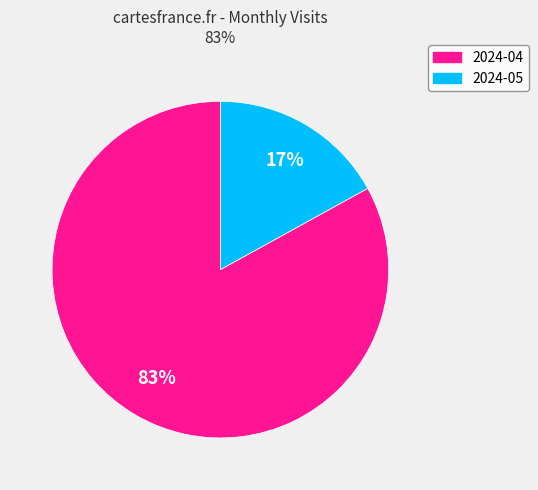

Count the number of slices in the pie.

2